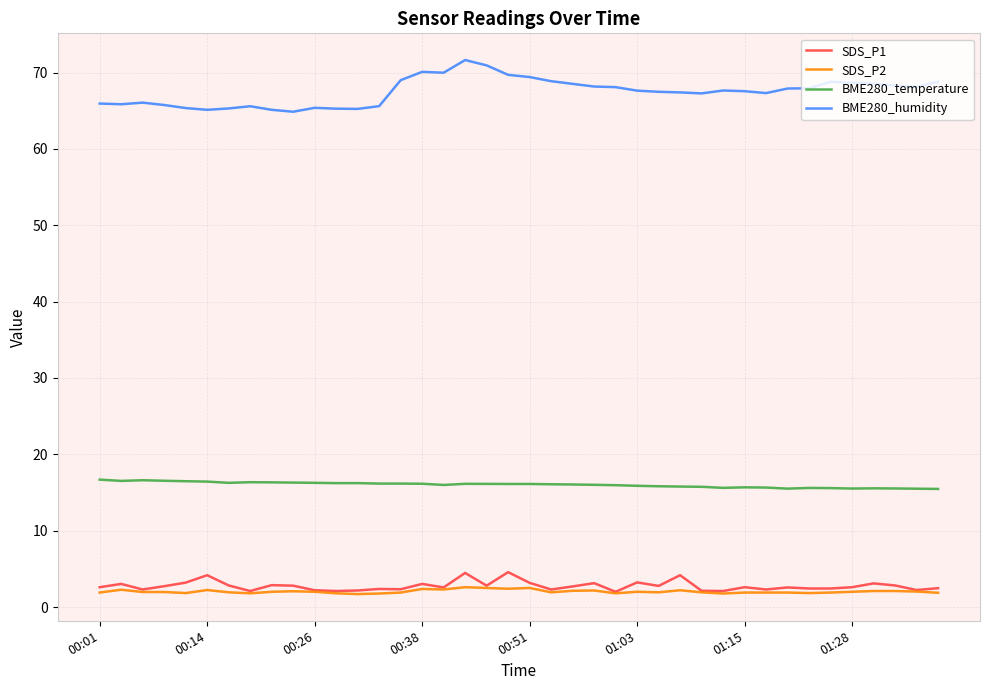

True or false: BME280_temperature and SDS_P2 intersect in this chart.

False